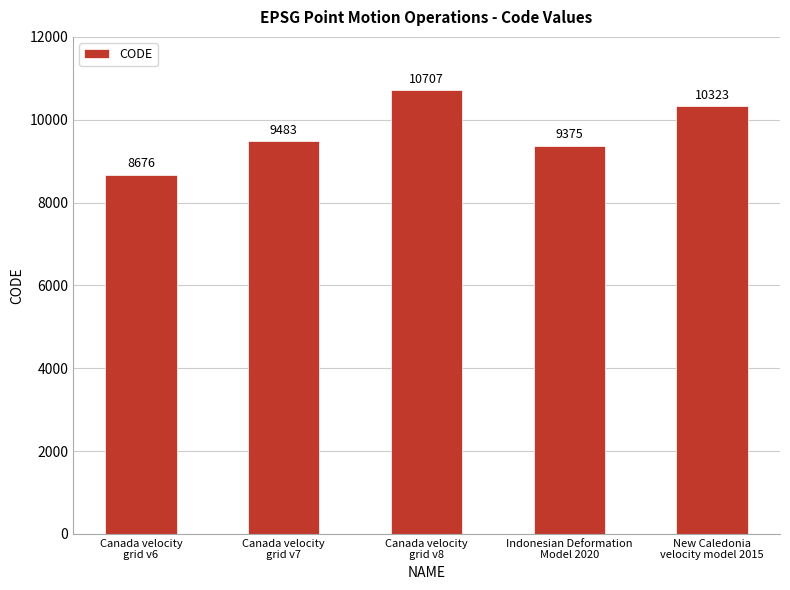

What value does the data have at Canada velocity
grid v6?

8676